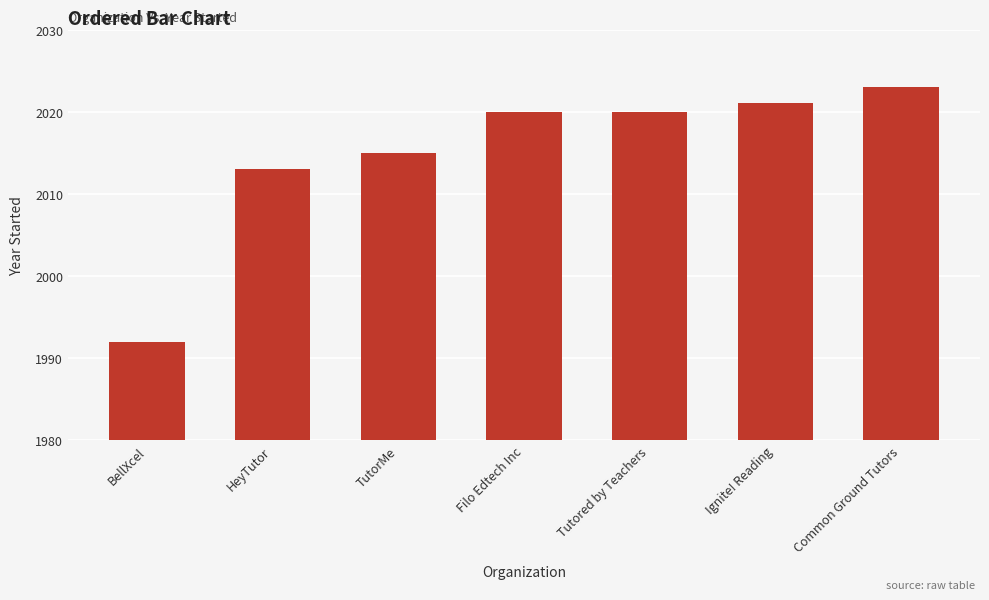

Does the chart contain stacked bars?

No